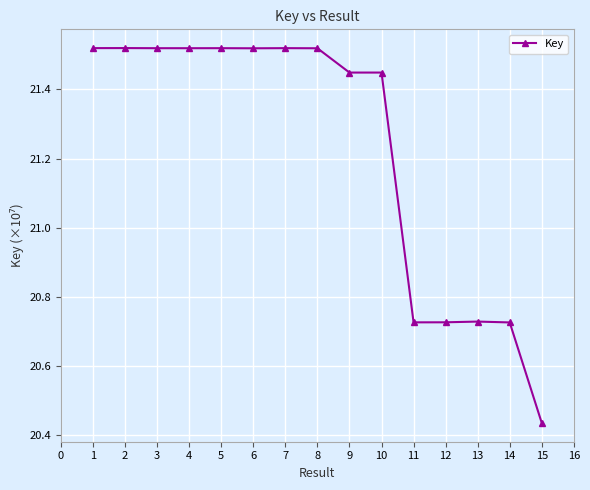

Does the chart have visible grid lines?

Yes